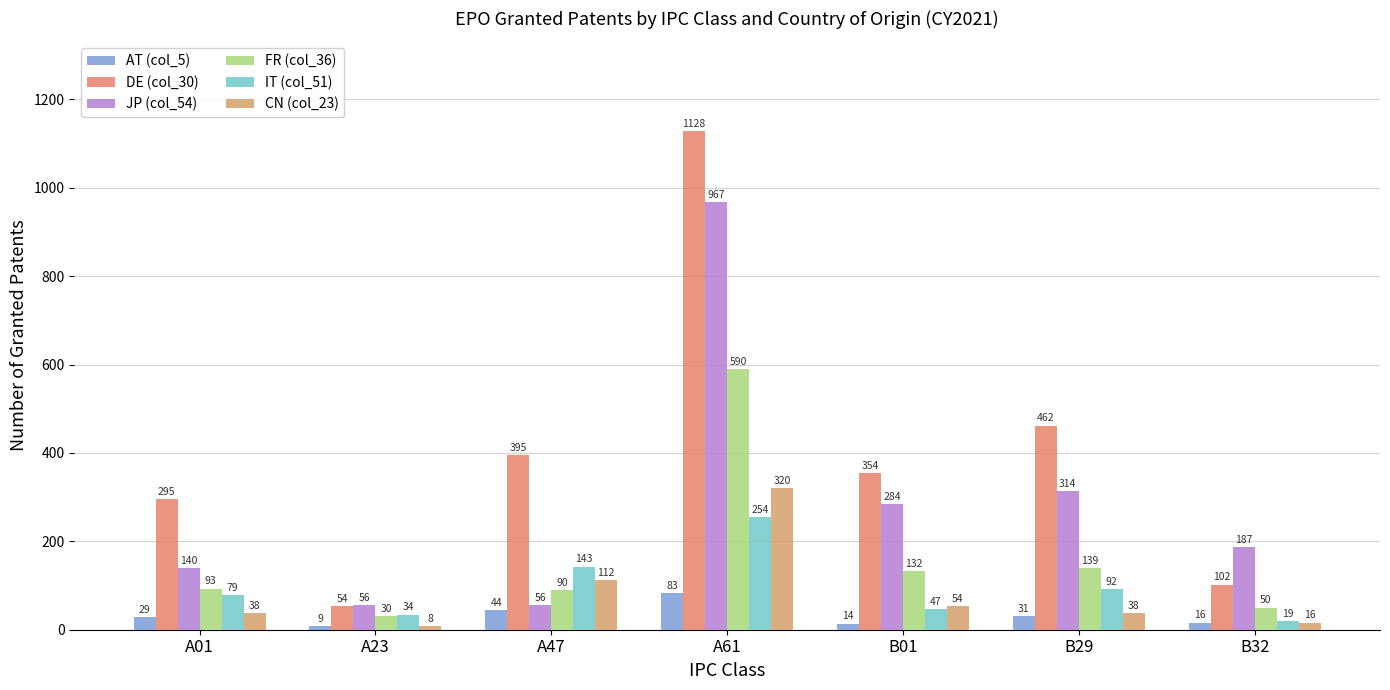

What position from the right is B32?

1